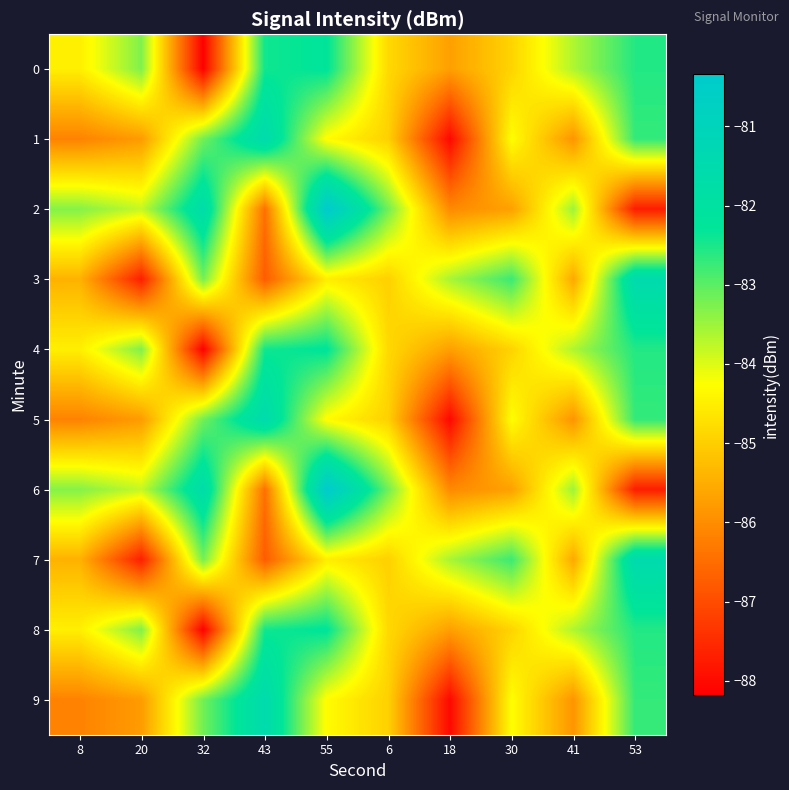

Reading left to right, transcribe all the data shown in this chart.

0: 8=-84.5	20=-83.3	32=-88.2	43=-82.4	55=-82.3	6=-84.8	18=-85.7	30=-84.9	41=-83.6	53=-82.6
1: 8=-86.2	20=-85.8	32=-83.2	43=-81.5	55=-84.3	6=-85.0	18=-88.0	30=-84.3	41=-85.9	53=-82.7
2: 8=-83.3	20=-83.8	32=-81.7	43=-86.5	55=-80.3	6=-83.2	18=-86.0	30=-85.7	41=-83.5	53=-87.7
3: 8=-85.4	20=-87.7	32=-83.2	43=-86.8	55=-84.5	6=-85.0	18=-83.6	30=-82.8	41=-85.6	53=-81.5
4: 8=-84.5	20=-83.3	32=-88.2	43=-82.4	55=-82.3	6=-84.8	18=-85.7	30=-84.9	41=-83.6	53=-82.6
5: 8=-86.2	20=-85.8	32=-83.2	43=-81.5	55=-84.3	6=-85.0	18=-88.0	30=-84.3	41=-85.9	53=-82.7
6: 8=-83.3	20=-83.8	32=-81.7	43=-86.5	55=-80.3	6=-83.2	18=-86.0	30=-85.7	41=-83.5	53=-87.7
7: 8=-85.4	20=-87.7	32=-83.2	43=-86.8	55=-84.5	6=-85.0	18=-83.6	30=-82.8	41=-85.6	53=-81.5
8: 8=-84.5	20=-83.3	32=-88.2	43=-82.4	55=-82.3	6=-84.8	18=-85.7	30=-84.9	41=-83.6	53=-82.6
9: 8=-86.2	20=-85.8	32=-83.2	43=-81.5	55=-84.3	6=-85.0	18=-88.0	30=-84.3	41=-85.9	53=-82.7